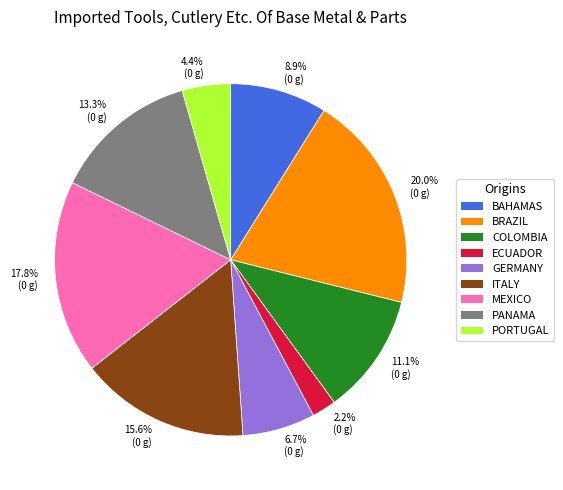

What is the ratio of the value at MEXICO to the value at GERMANY?

2.7